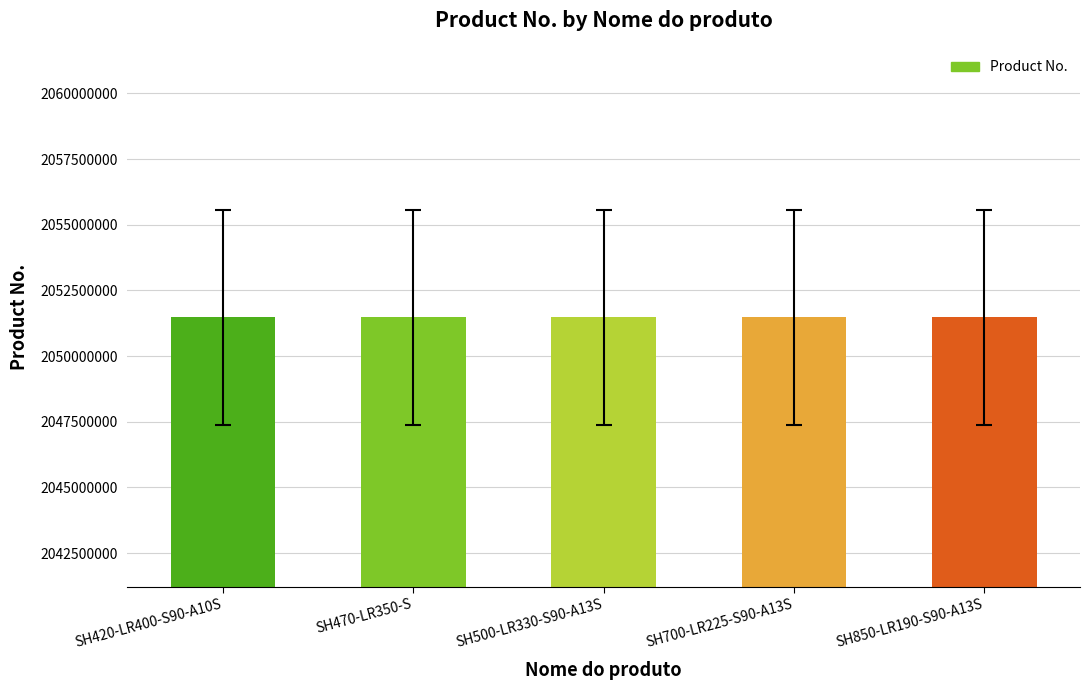

The value at SH850-LR190-S90-A13S is 1264026226. True or false?

False